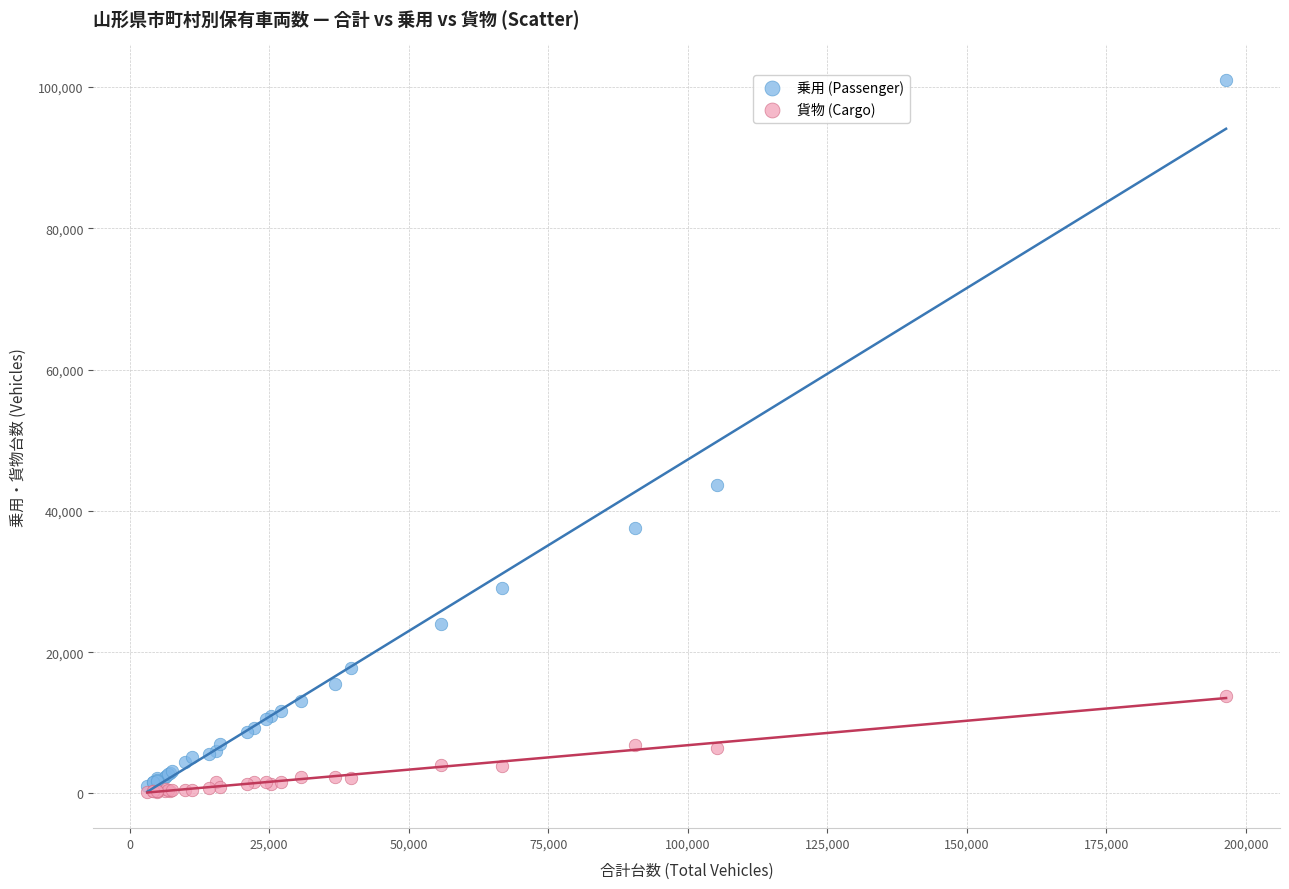

In the 乗用 (Passenger) series, what Y value is closest to 51075?

43701